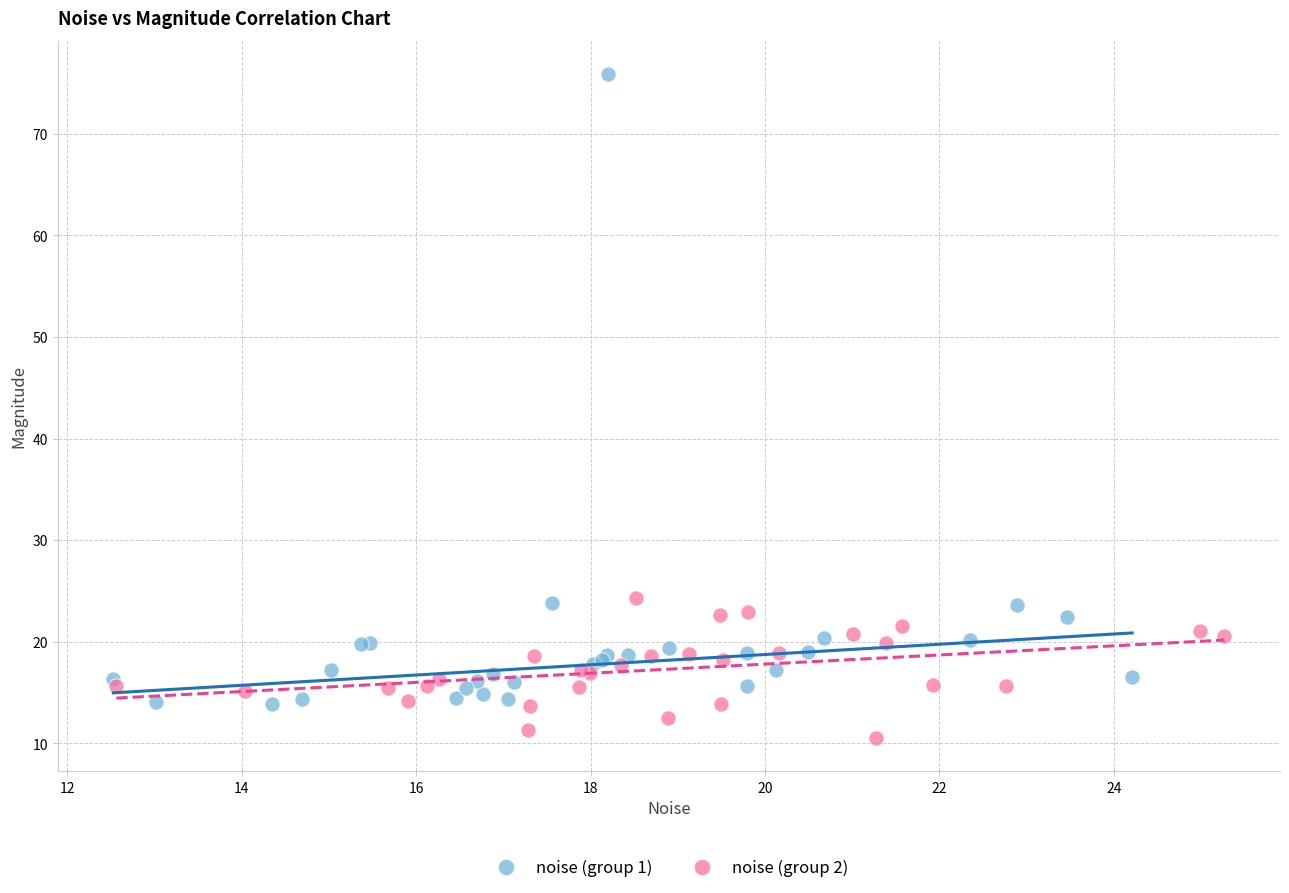

What are all the series names shown in the legend?

noise (group 1), noise (group 2)